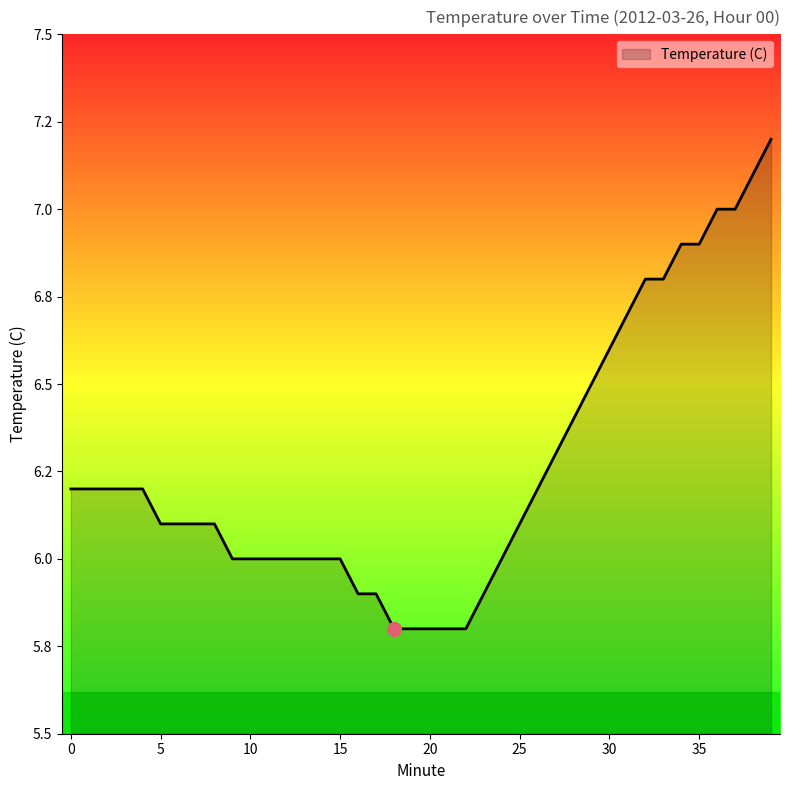

Is this an area chart (filled region under the line)?

Yes